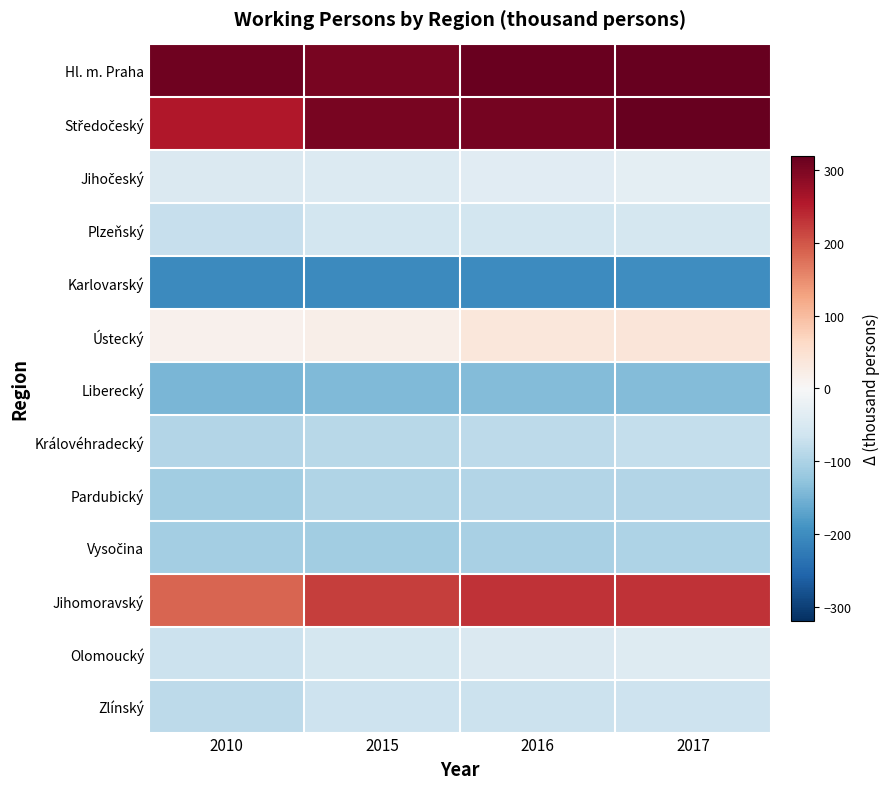

What is the total value across all series at 2010?

-168.8